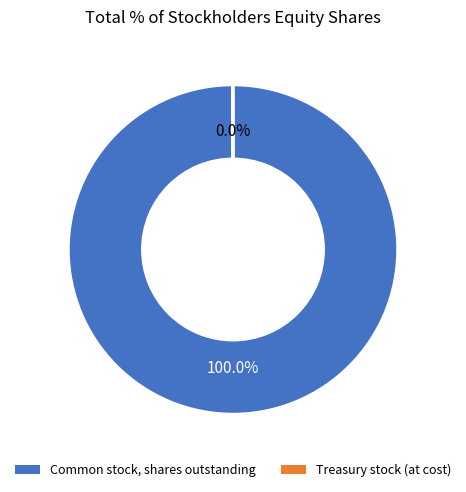

To the nearest percent, what is the difference between the largest and smallest slice percentages?

100%